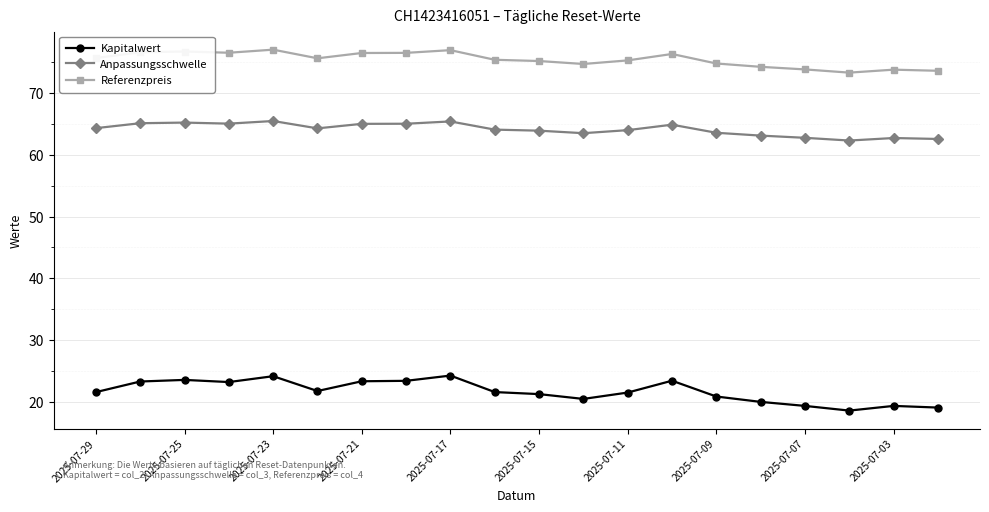

Does the chart have visible grid lines?

Yes